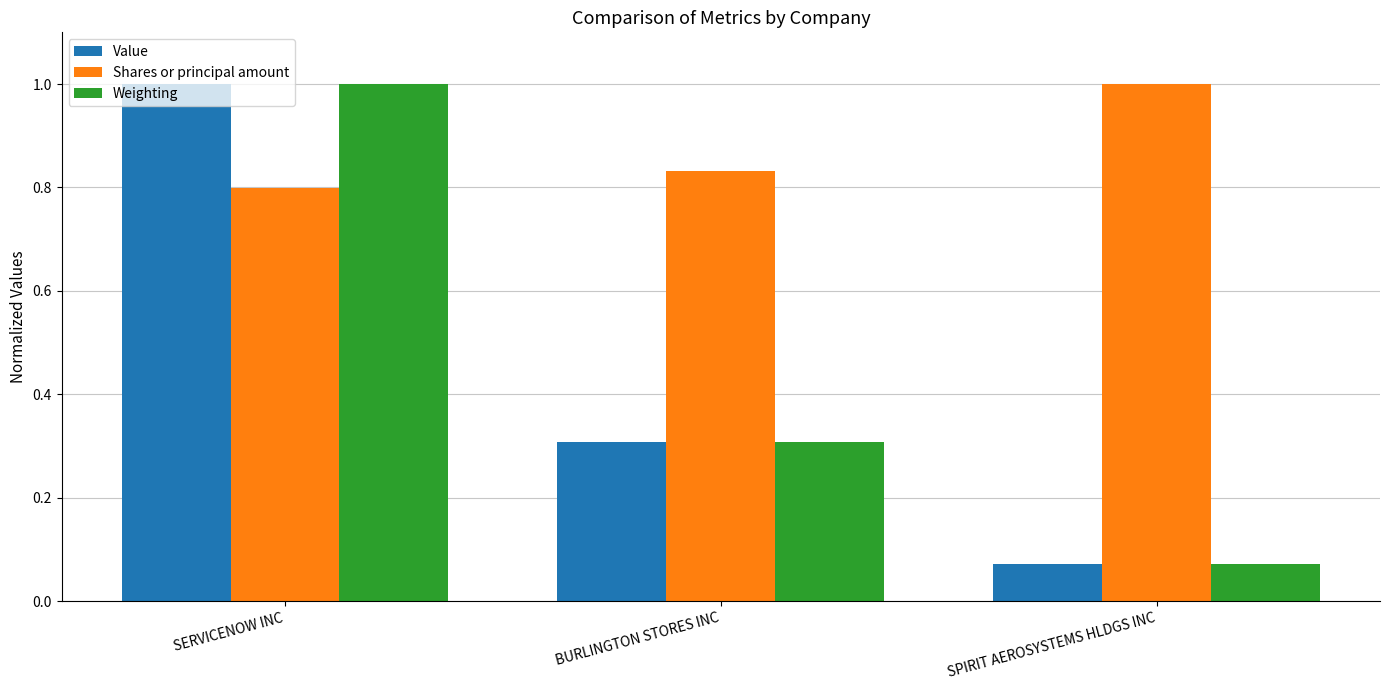

True or false: Value has a value of 1.4 at SERVICENOW INC.

False